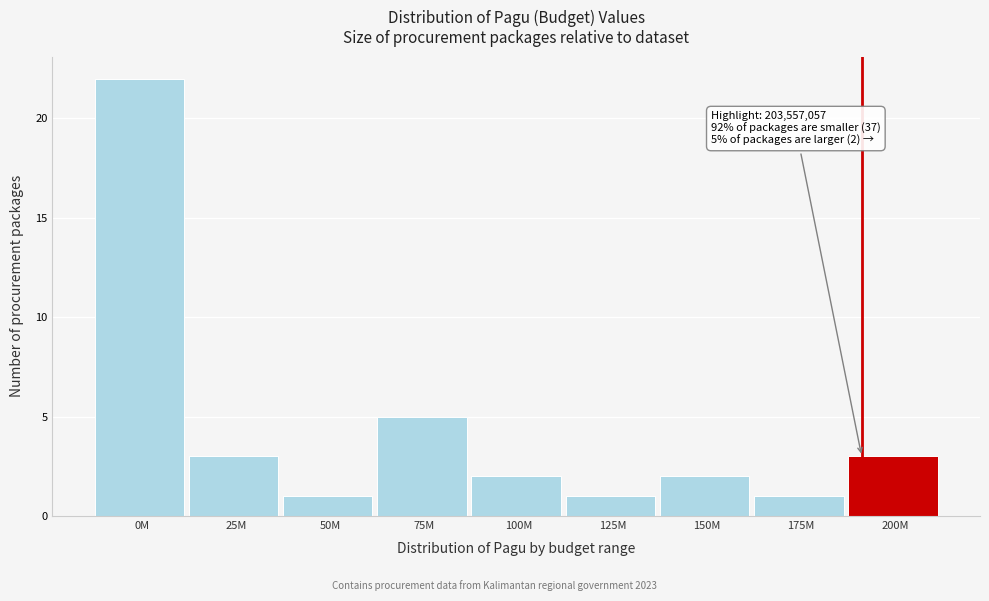

Reading right to left, extract all data points from this chart.

3	1	2	1	2	5	1	3	22